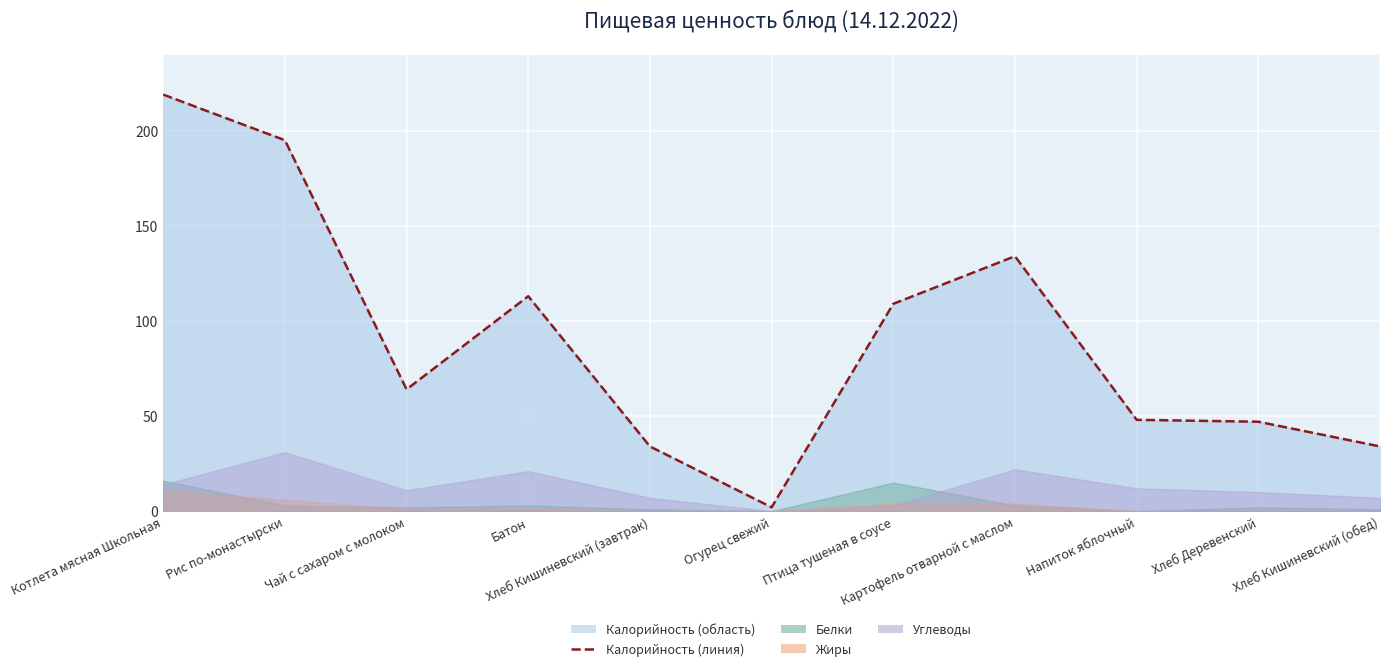

What is the change in value from Напиток яблочный to Хлеб Деревенский?

-1